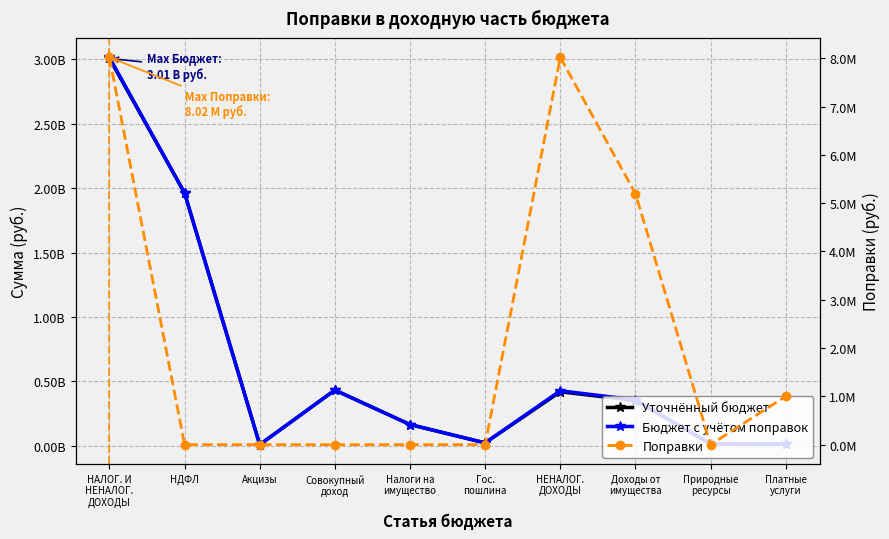

Where is the first local maximum for Поправки?

НЕНАЛОГ.
ДОХОДЫ